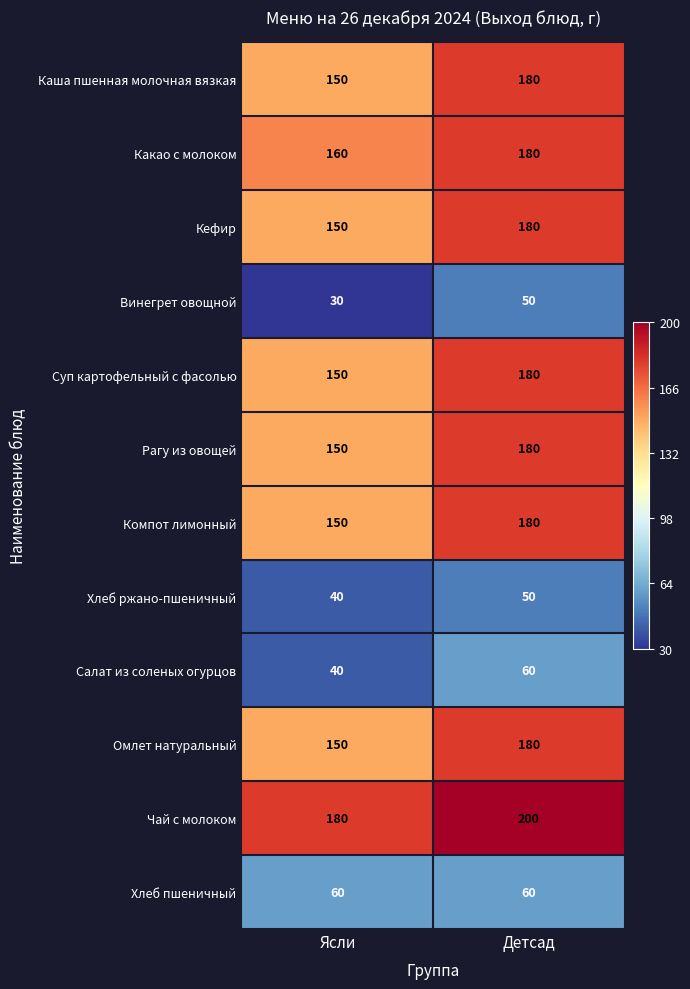

True or false: Винегрет овощной has a value of 30 at Ясли.

True